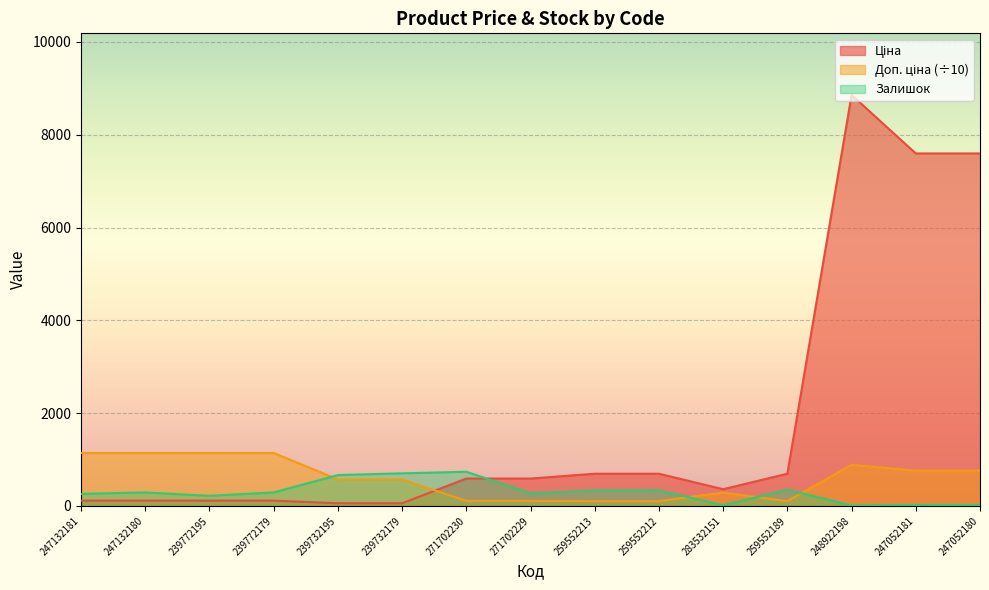

What is the smallest value displayed?

11.0